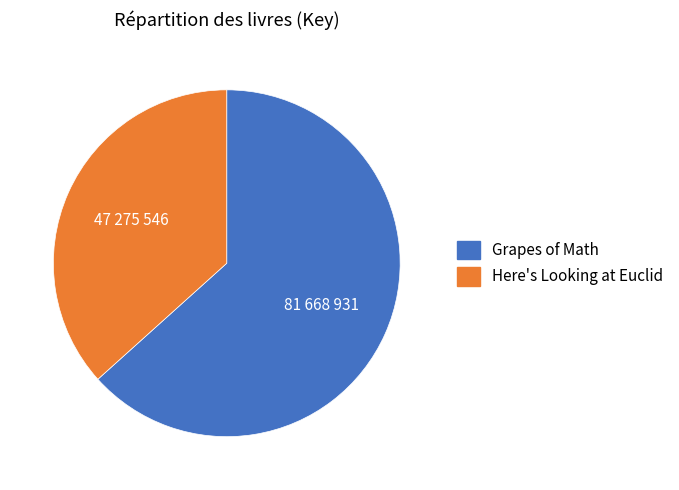

Rank the categories by value from lowest to highest.

Here's Looking at Euclid, Grapes of Math